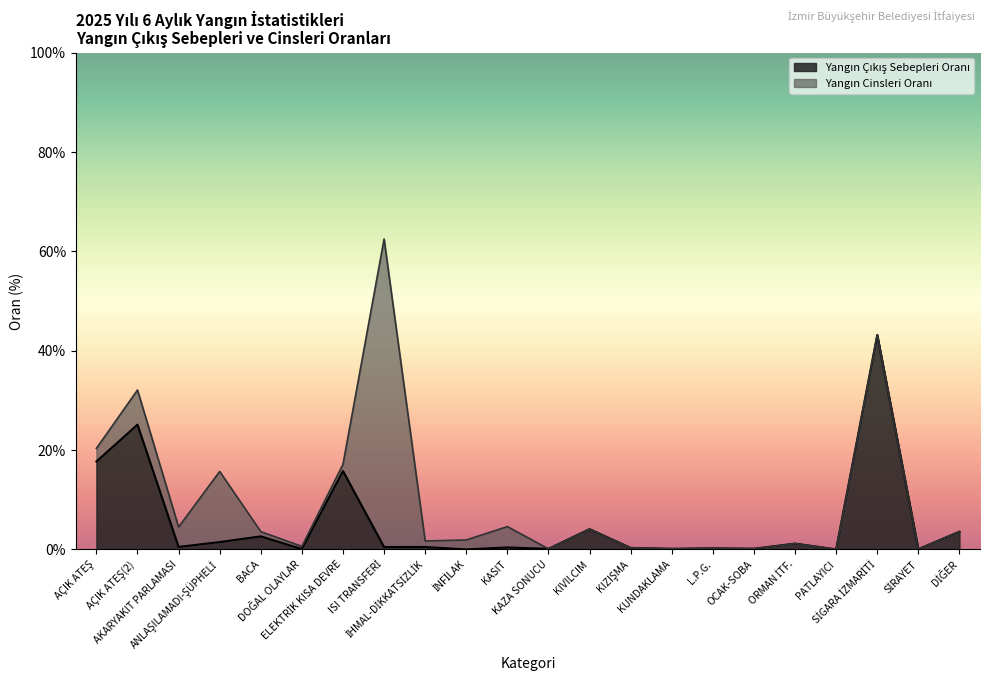

Does the chart display data point markers on the line(s)?

No